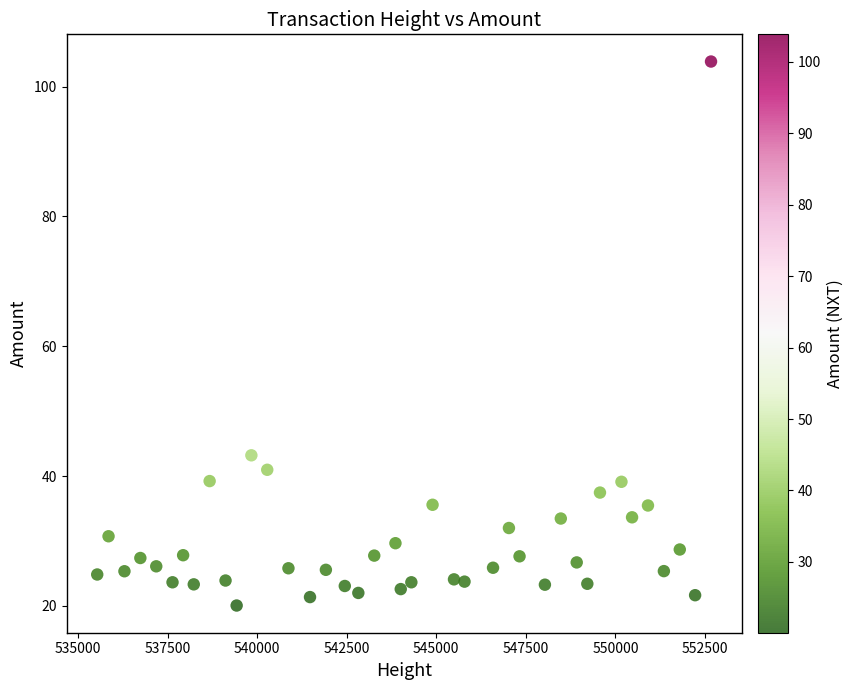

What is the range of X values (max minus min)?

17134.0